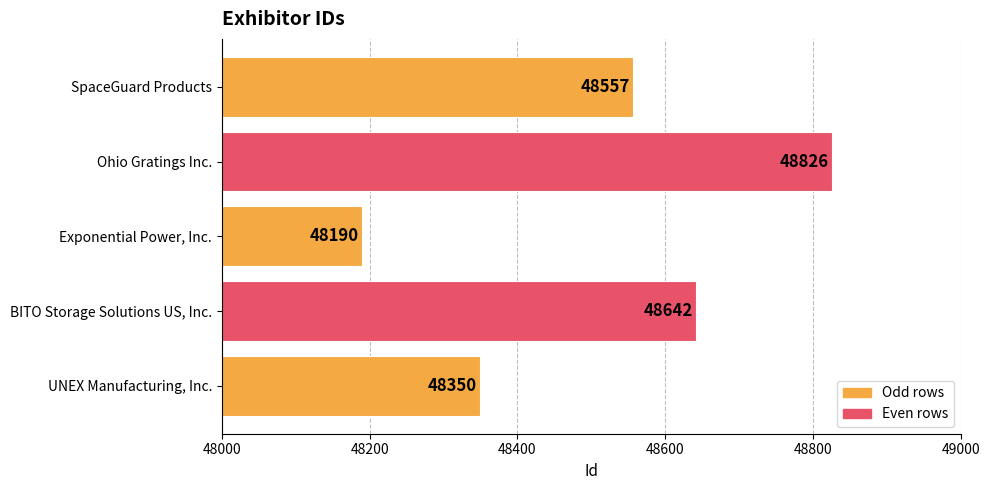

Which label corresponds to the smallest value in the chart?

Exponential Power, Inc.